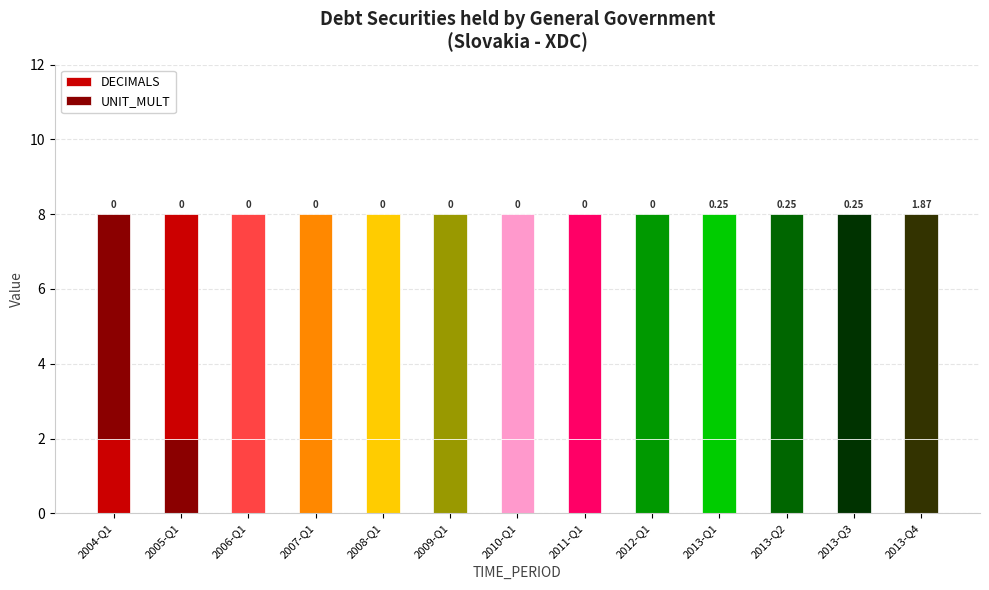

How many bars are there in total?

13